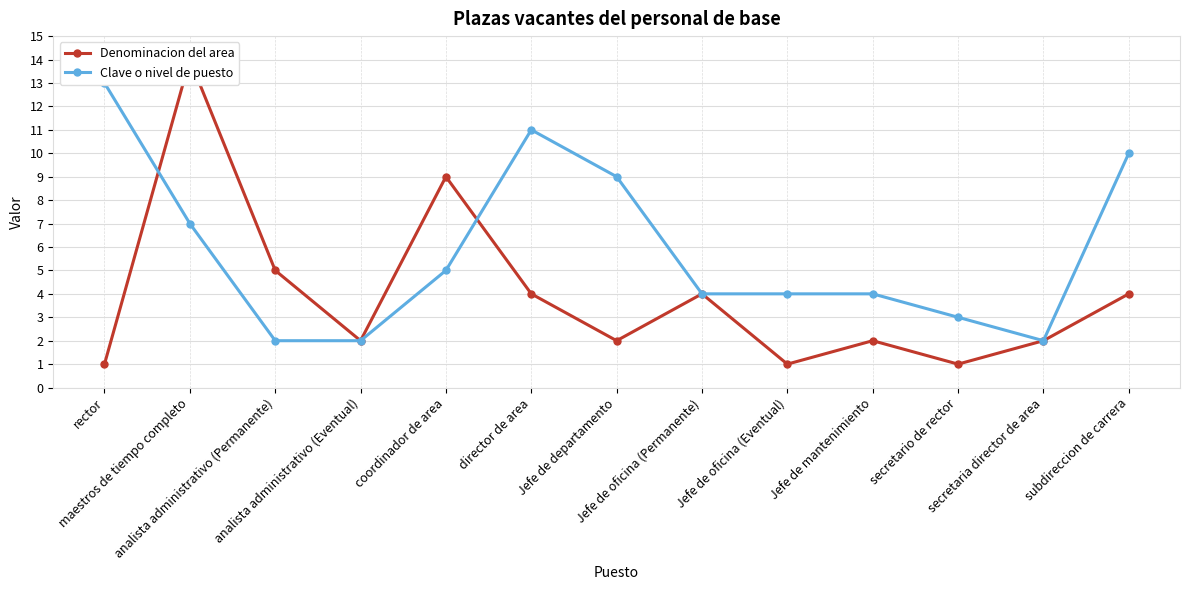

What is the label of the 1st point from the right?

subdireccion de carrera